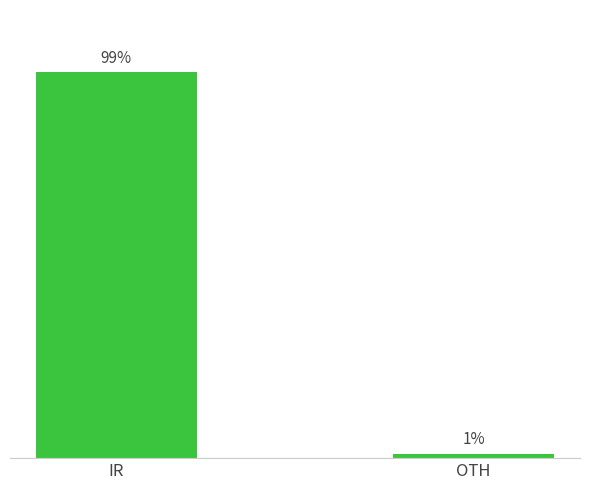

Which label corresponds to the largest value in the chart?

IR